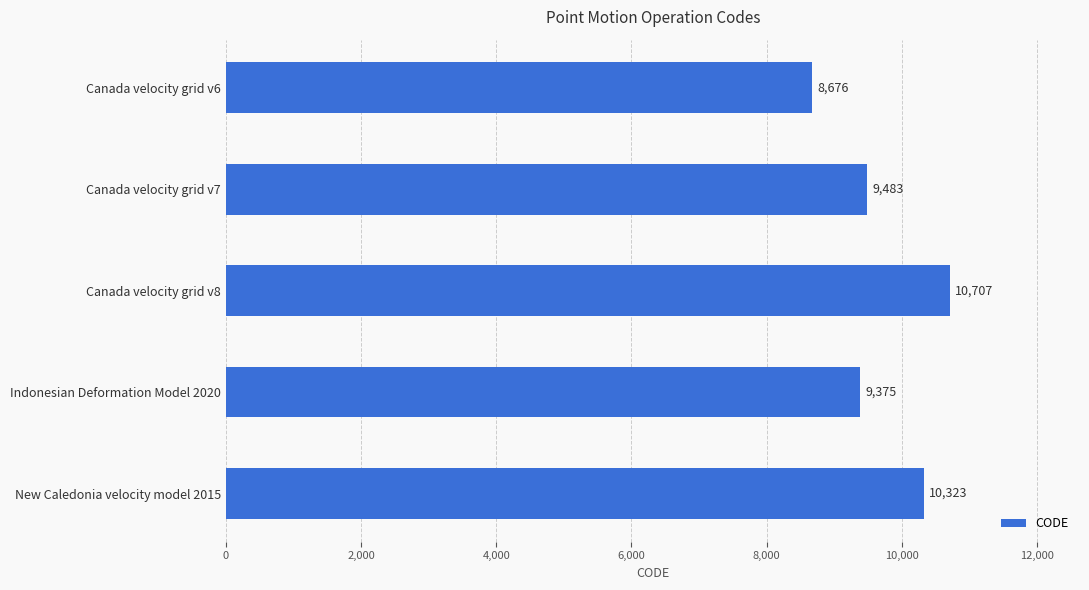

Where is the data nearest to the value 9691?

Canada velocity grid v7